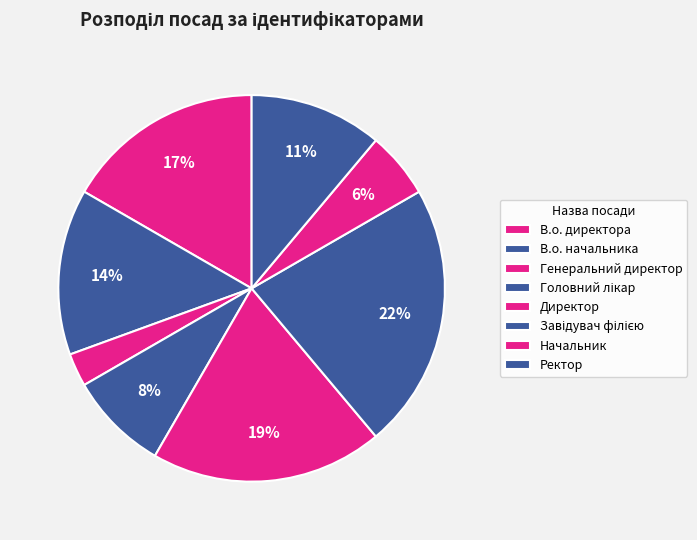

How many slices are in this pie chart?

8